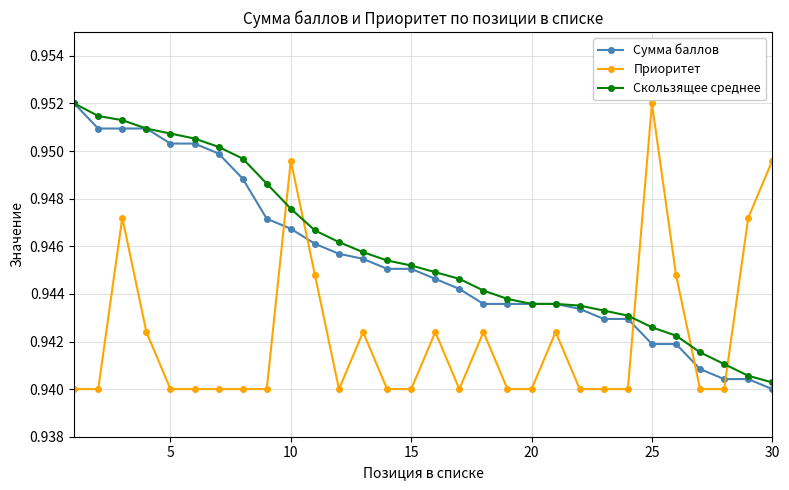

Which series has the largest total across all categories?

Скользящее среднее